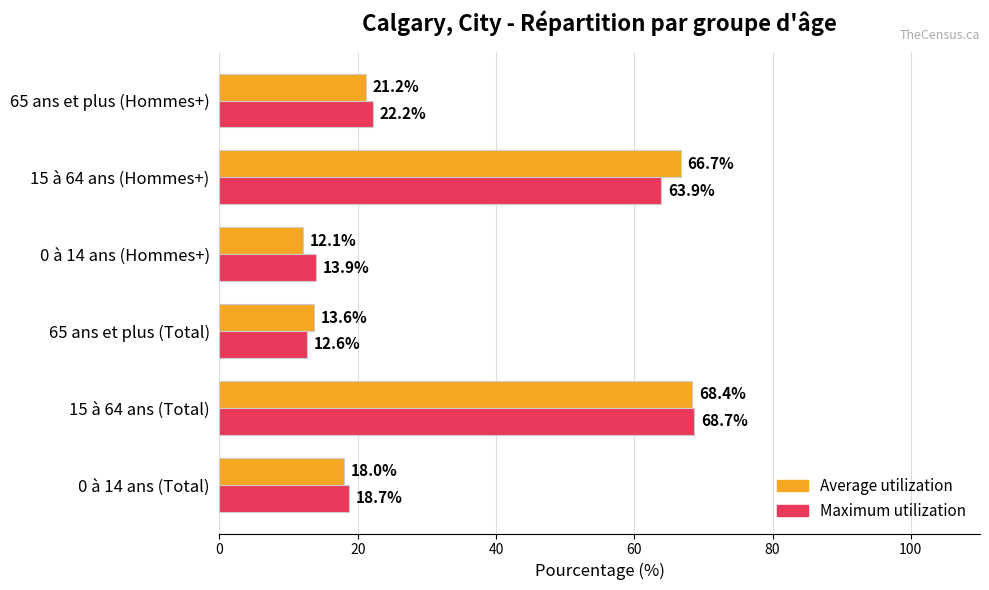

What are all the series names shown in the legend?

Average utilization, Maximum utilization